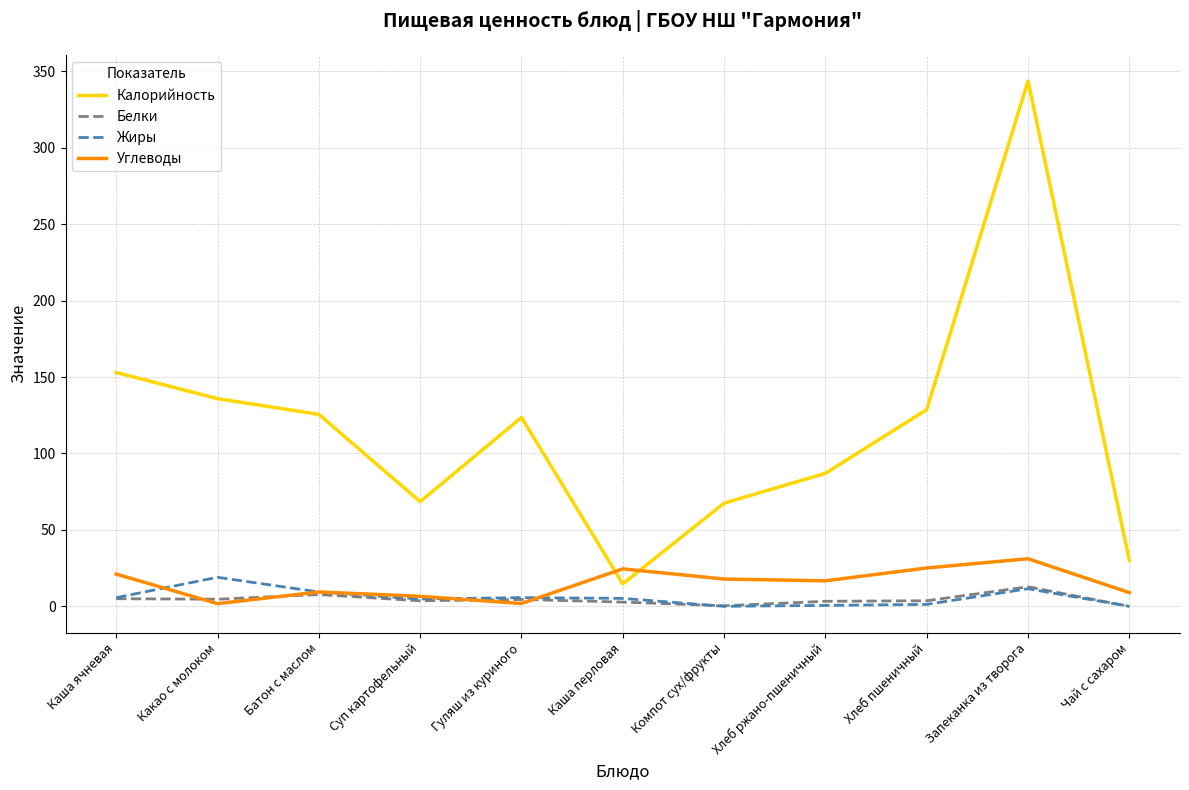

True or false: Углеводы and Калорийность intersect in this chart.

True